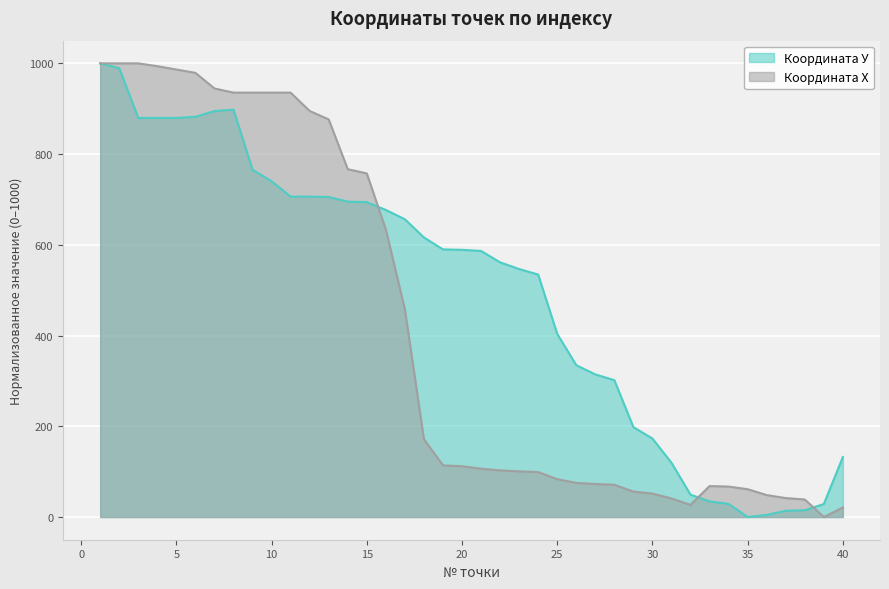

What is the sum of the Координата Х values at 31 and 38?

79.6